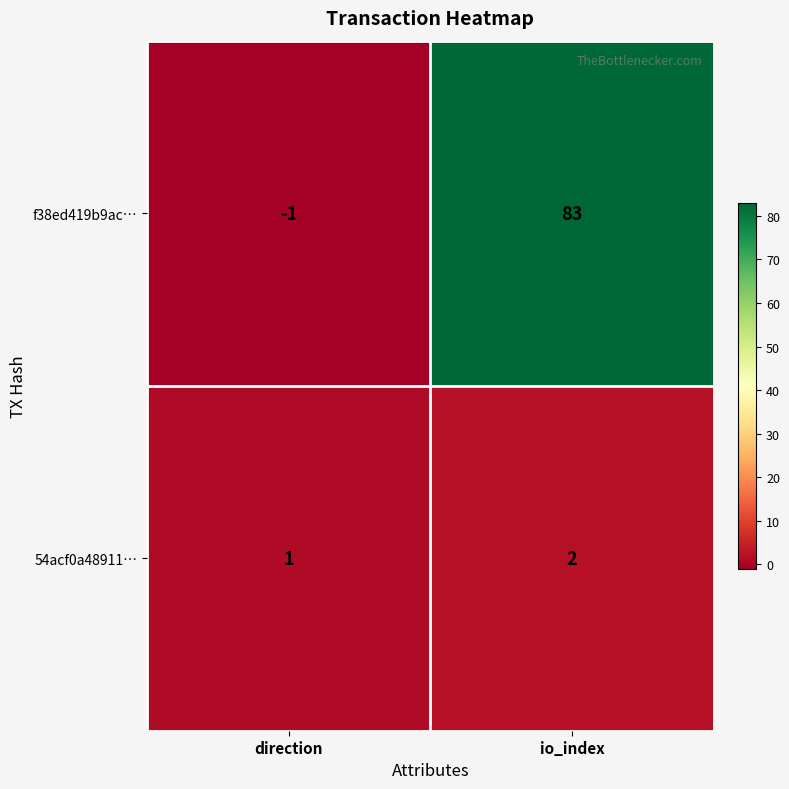

Reading left to right, what are all the values shown in this chart?

f38ed419b9ac…: direction=-1	io_index=83
54acf0a48911…: direction=1	io_index=2